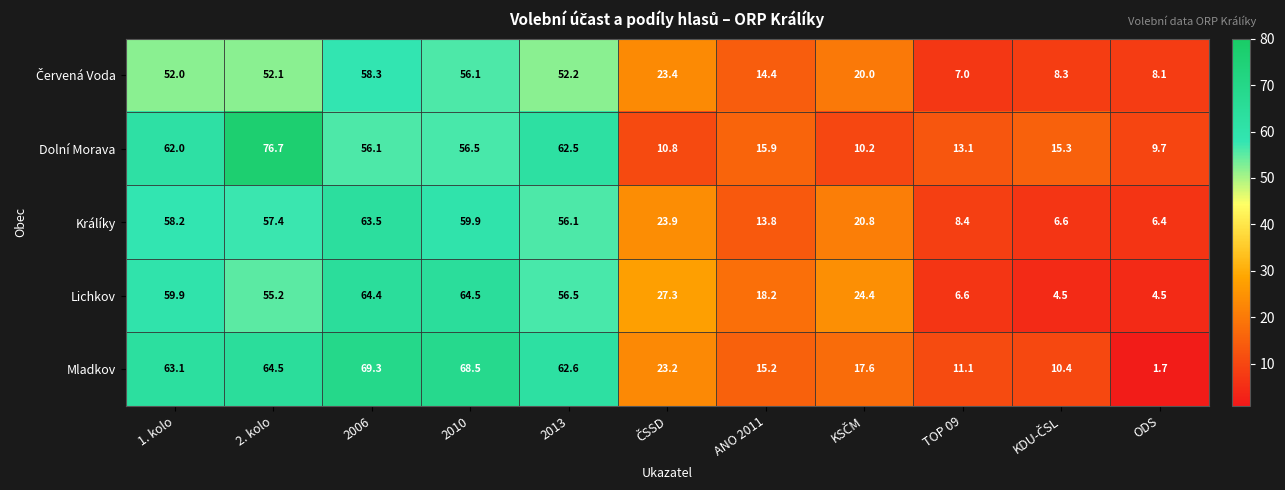

Where does the Lichkov series first go above 27?

1. kolo